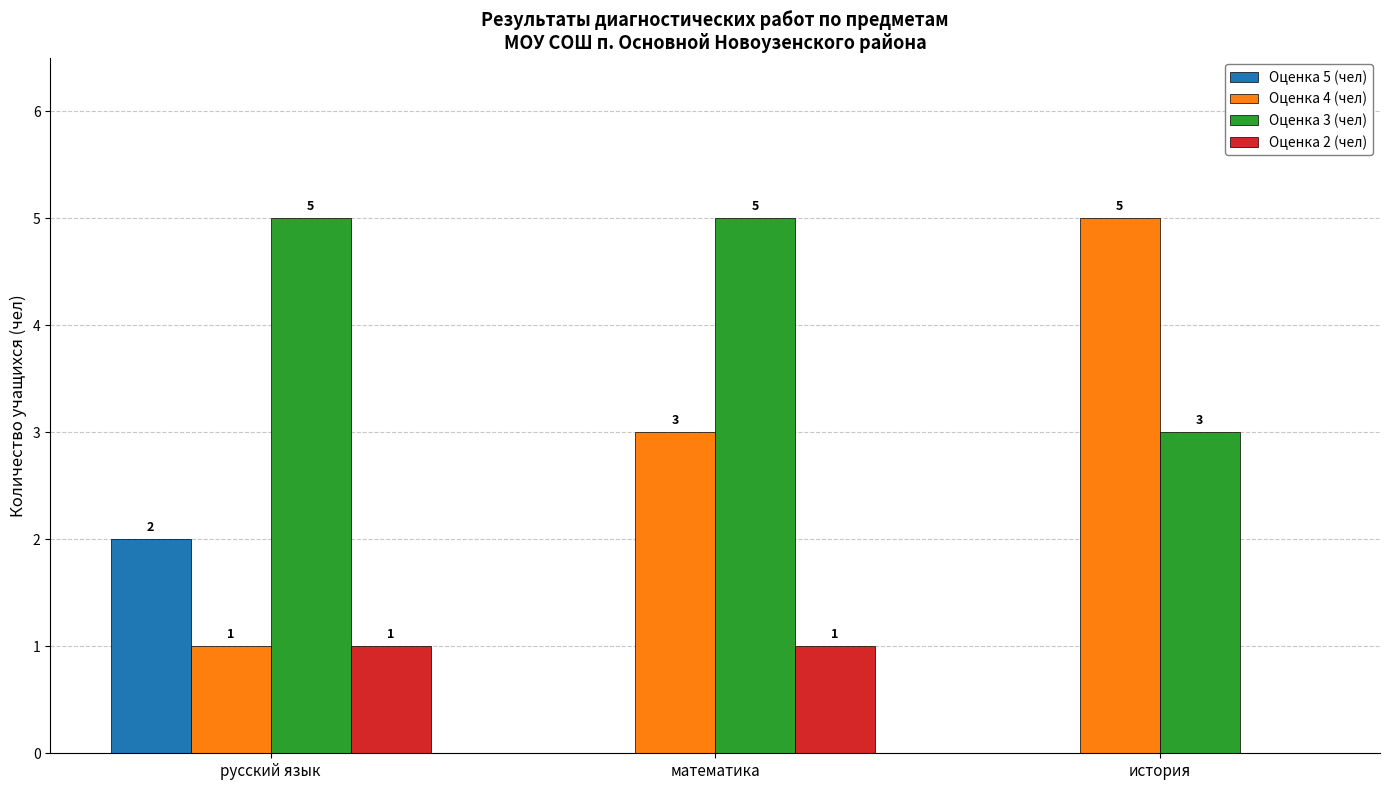

The Оценка 3 (чел) series shows 5 at русский язык. True or false?

True